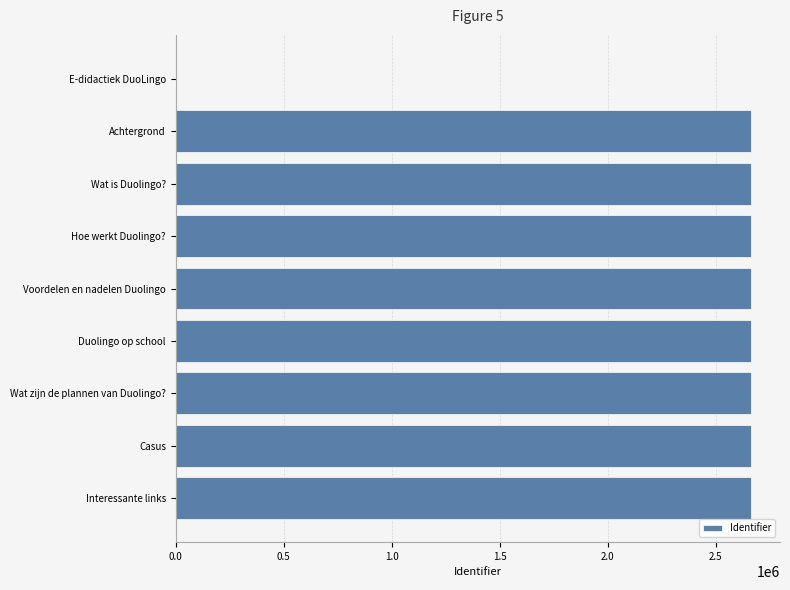

True or false: the data shows 2664546 at Hoe werkt Duolingo?.

True